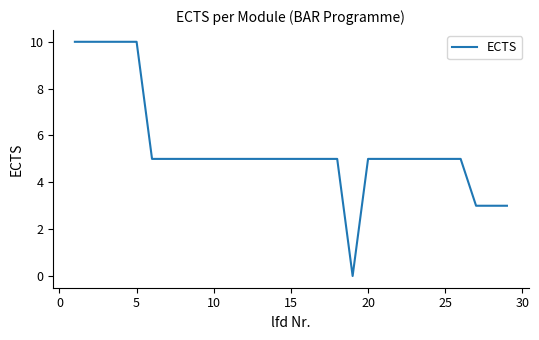

What is the difference between the maximum and minimum values?

10